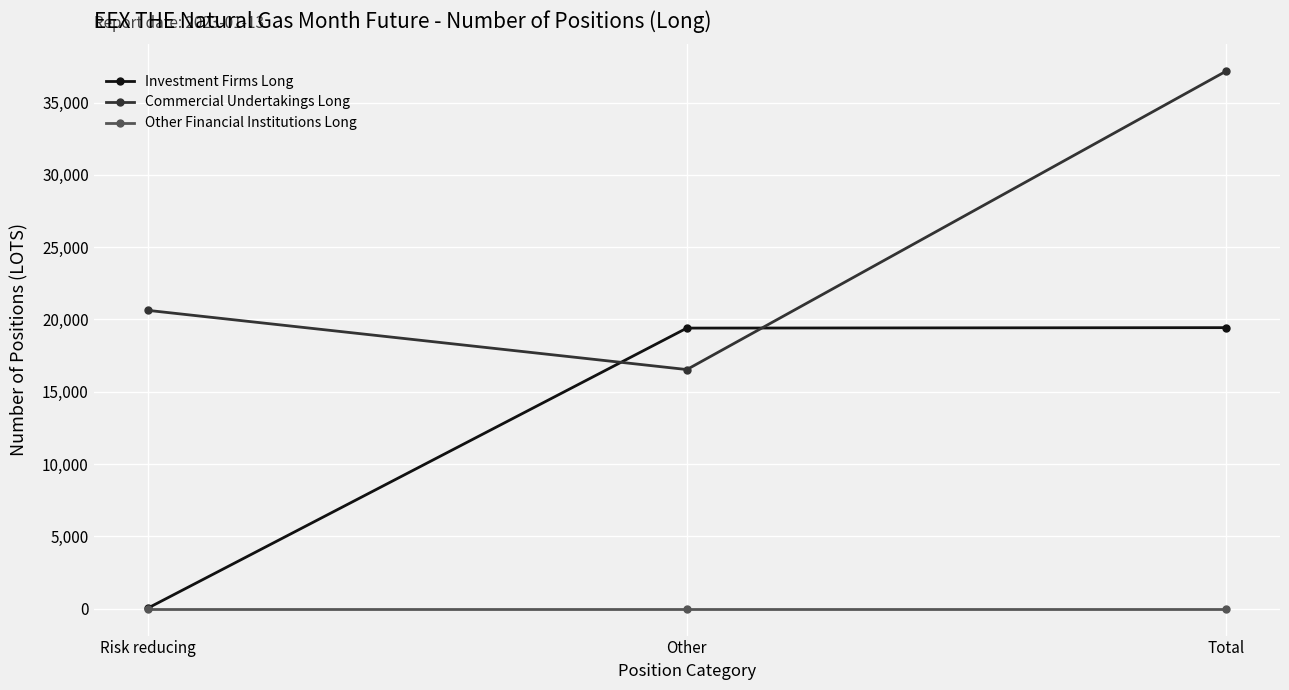

How many distinct data groups are displayed?

3